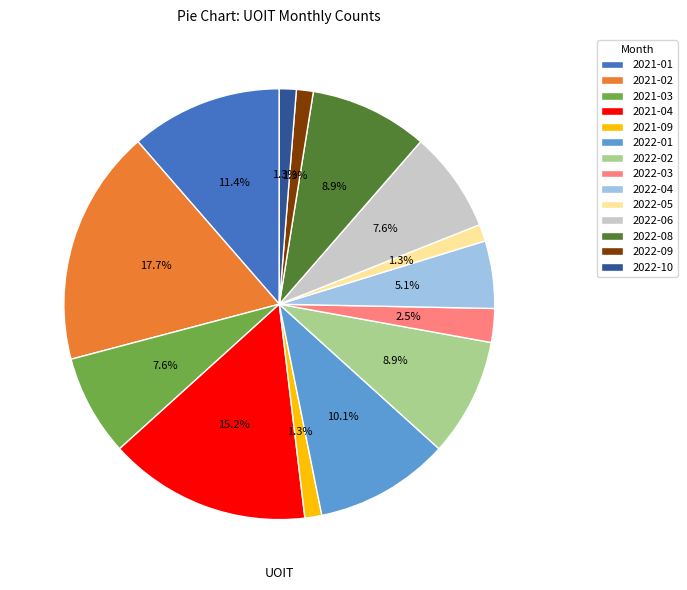

True or false: 2022-04 accounts for 15% of the total.

False